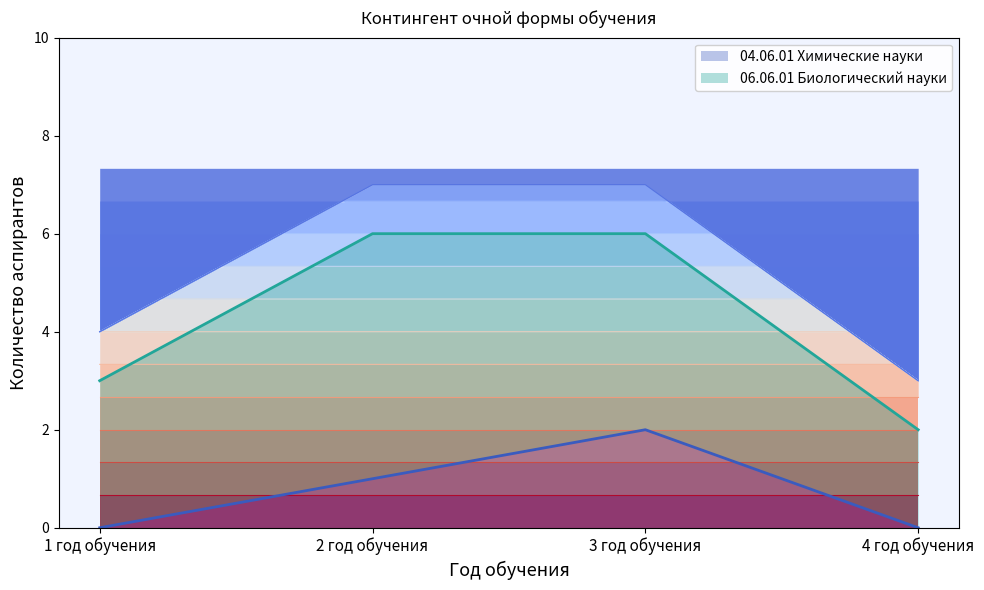

True or false: 06.06.01 Биологический науки has a value of 1 at 4 год обучения.

False